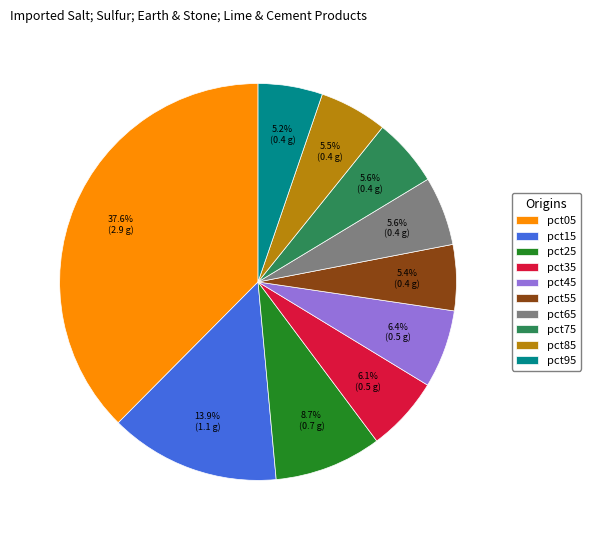

Is pct35 the majority of the pie?

No